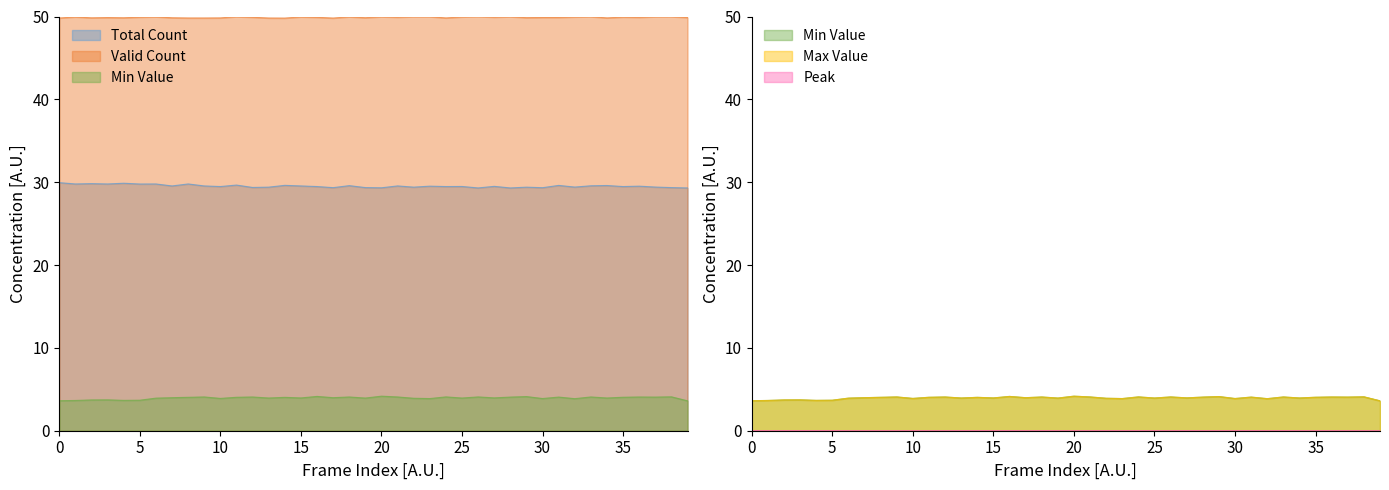

At how many categories does at least one series exceed 36?

40